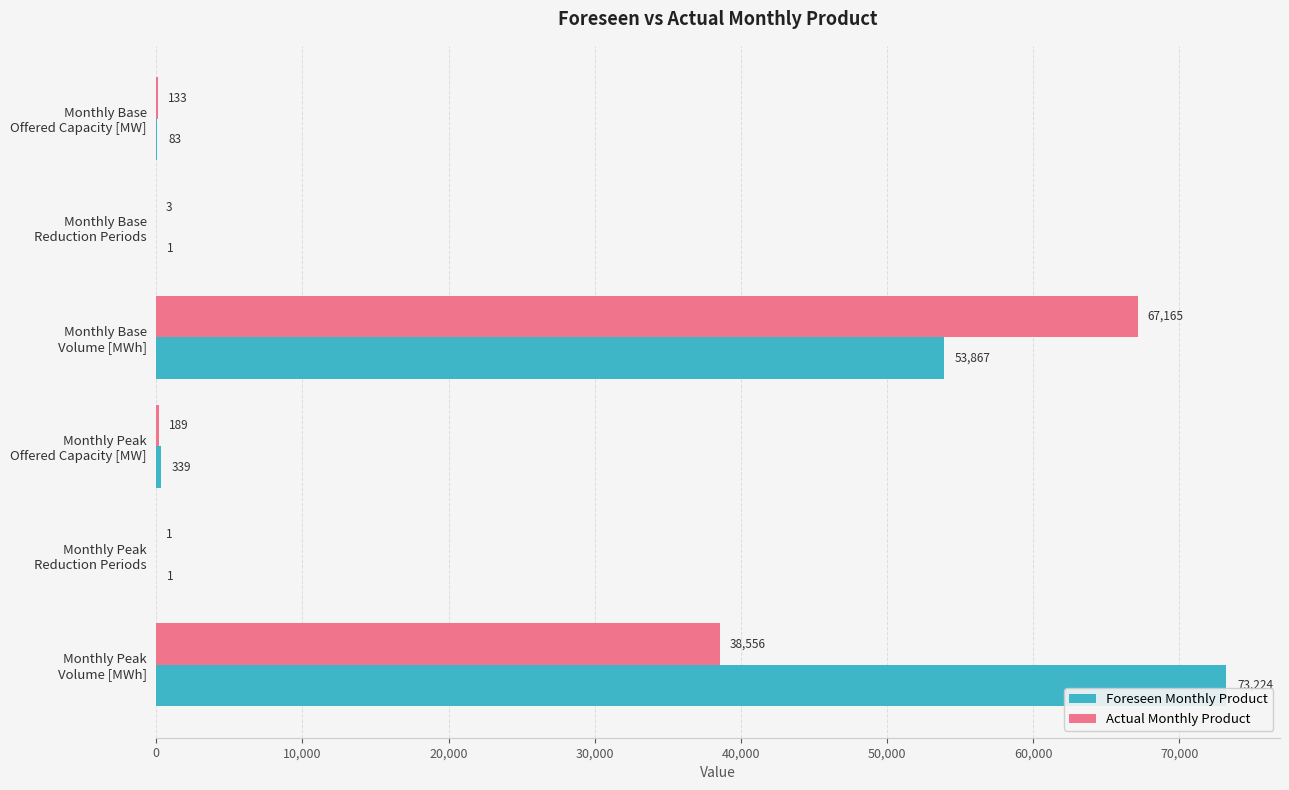

What is the highest value of the Actual Monthly Product series?

67165